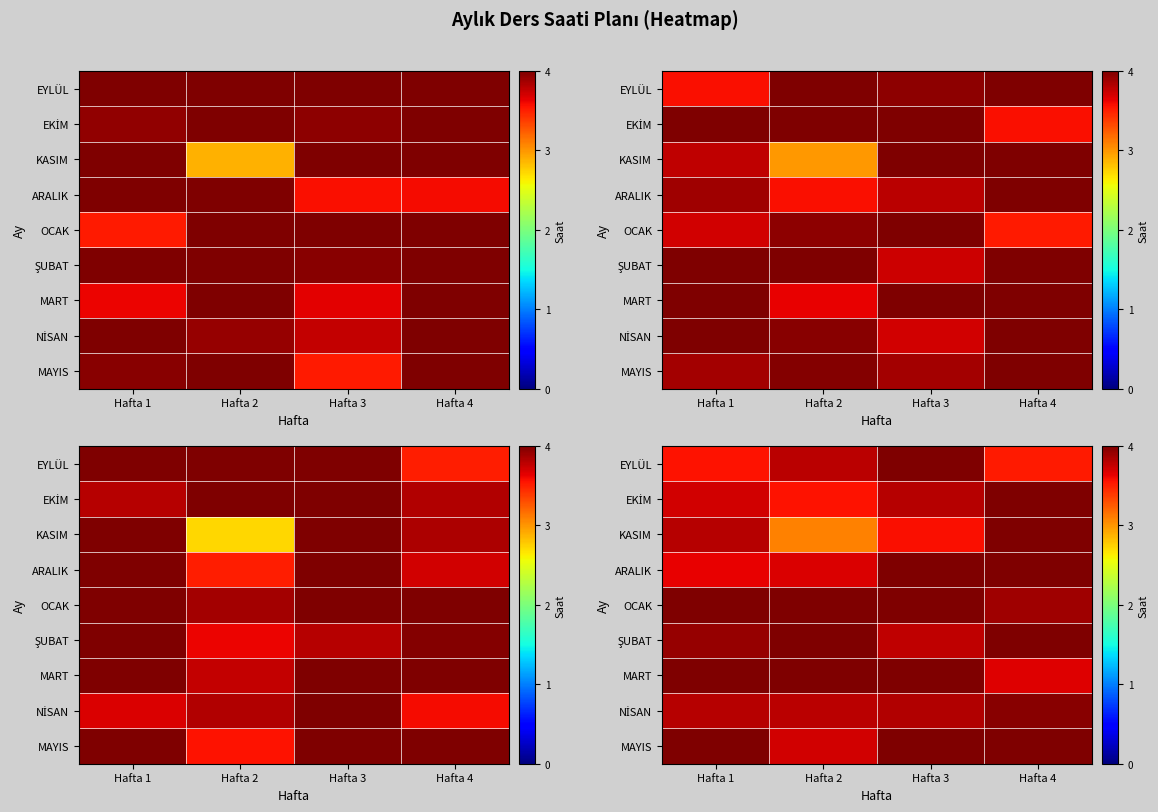

How many data points does each series have?

4